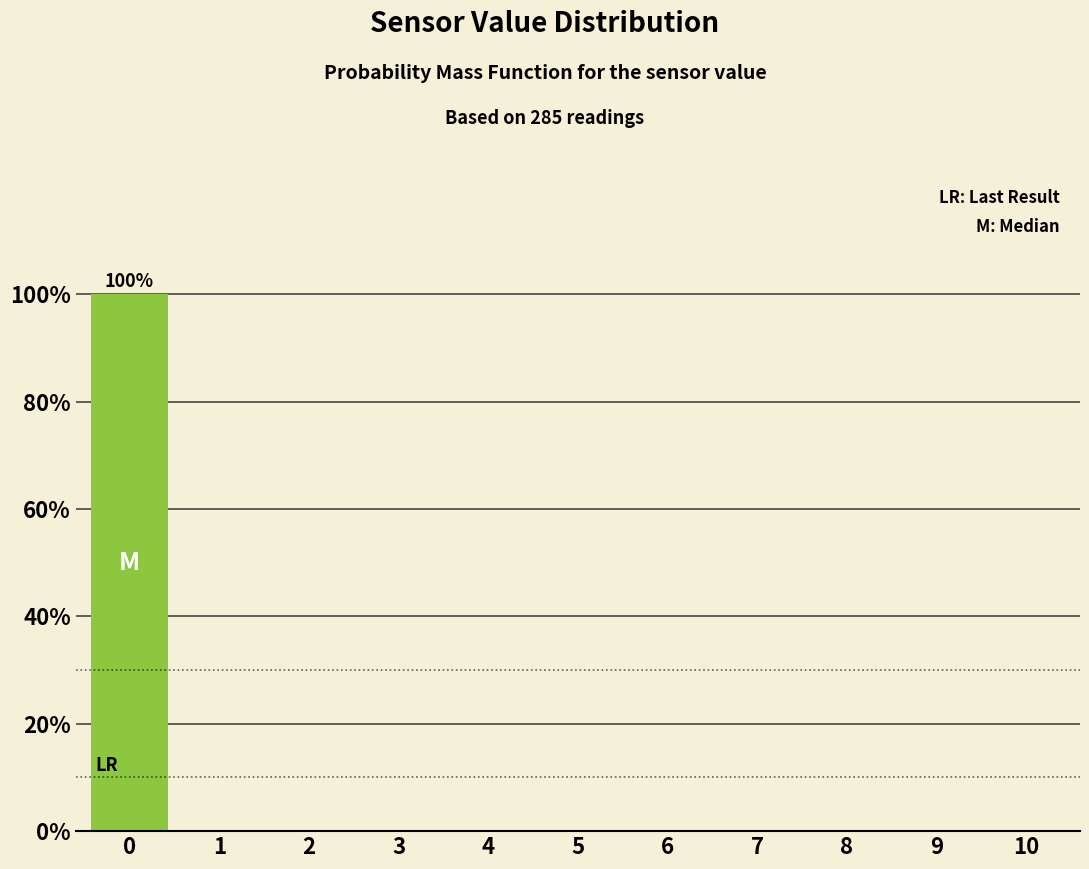

Reading left to right, list all the values displayed in this chart.

0=100	1=0	2=0	3=0	4=0	5=0	6=0	7=0	8=0	9=0	10=0